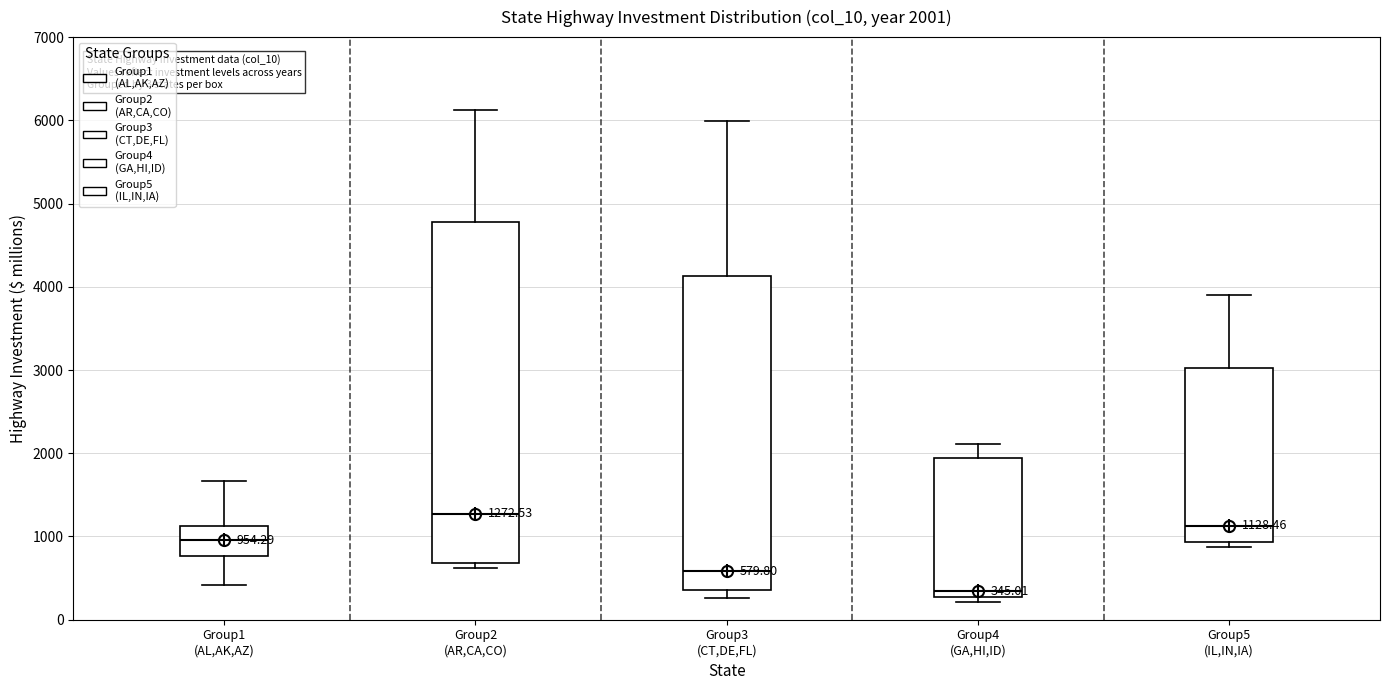

Which box has the lowest median line?

Group4 (GA,HI,ID)